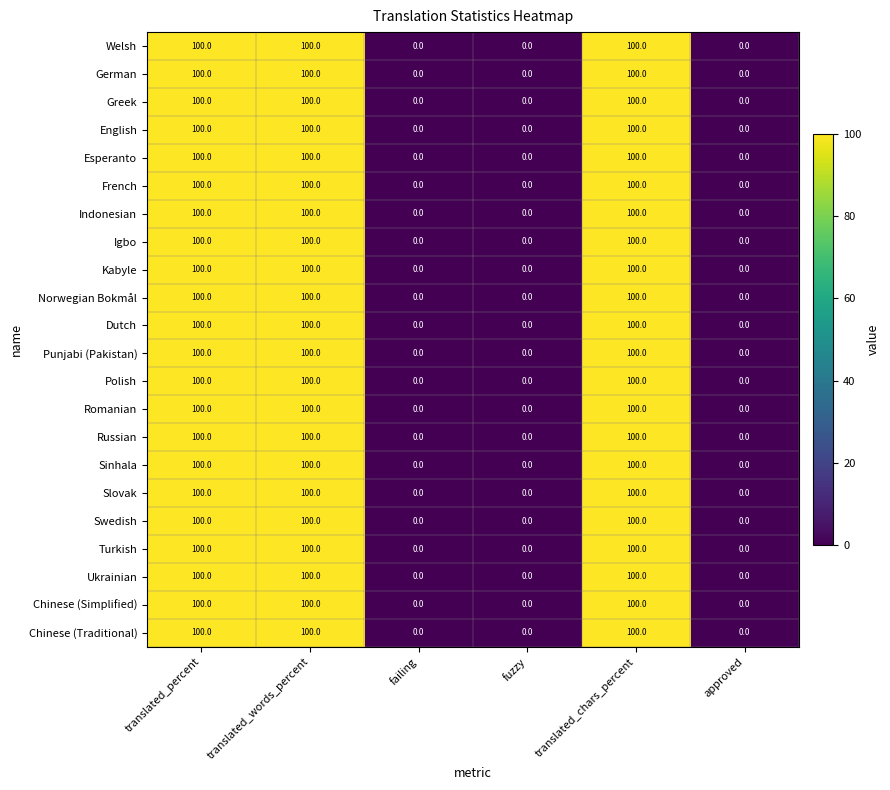

What is the sum of all Kabyle values?

300